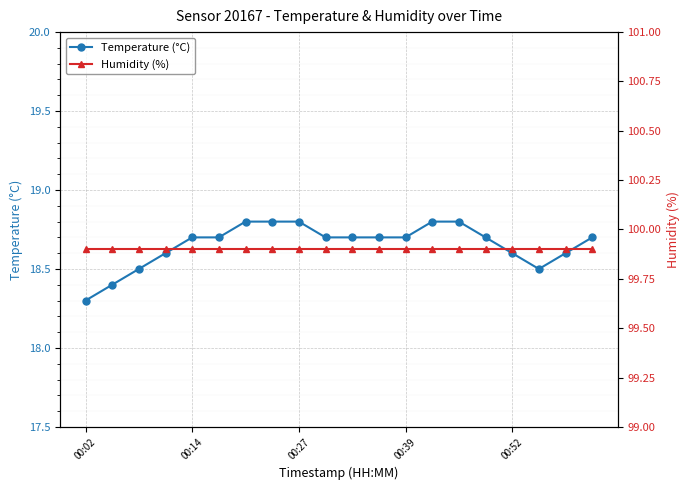

Rank the series at 19 from lowest to highest value.

Temperature (°C), Humidity (%)